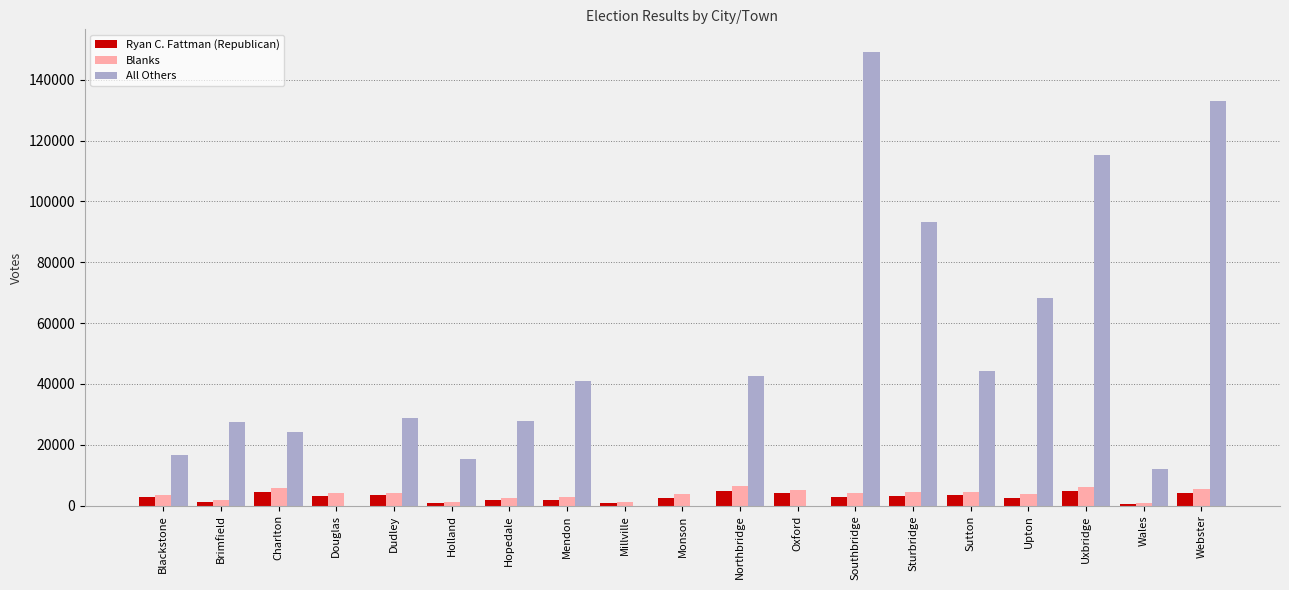

What is the total value across all series at Blackstone?

22718